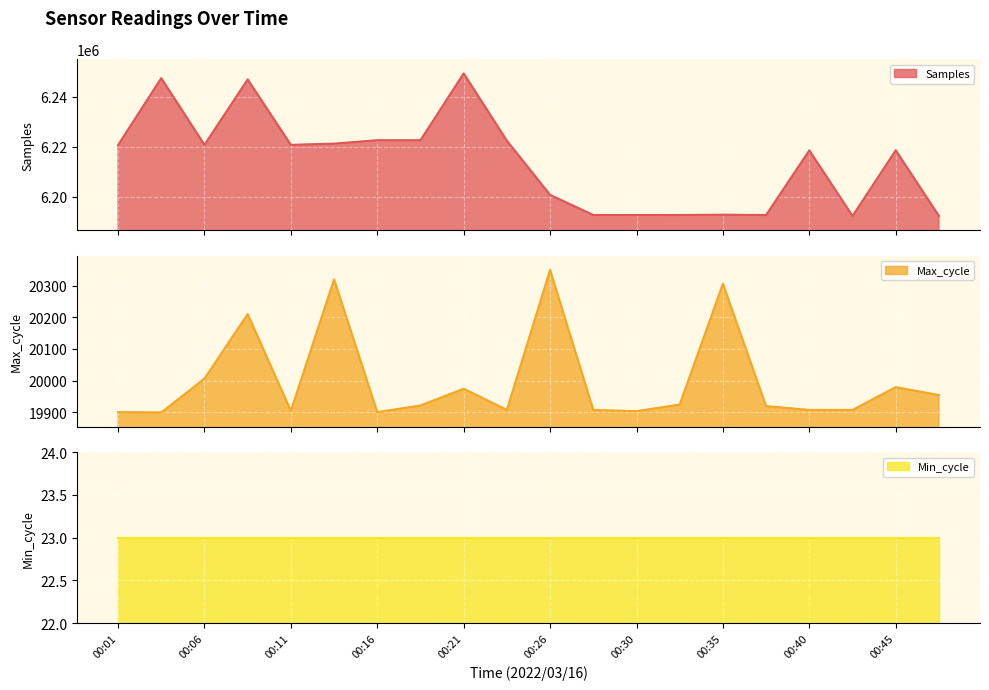

What is the difference between the maximum and minimum values in the Max_cycle series?

451